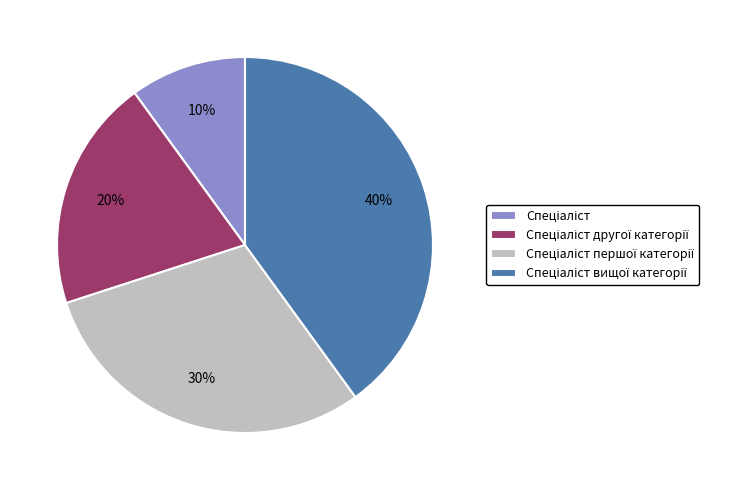

To the nearest percent, what is the difference between the largest and smallest slice percentages?

30%